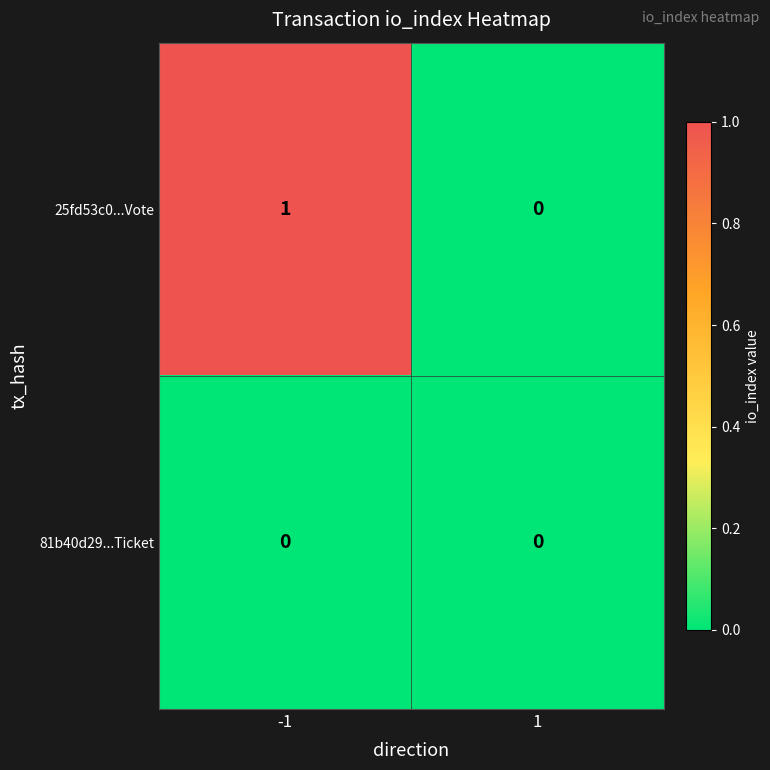

At which category is the sum across all series the highest?

-1